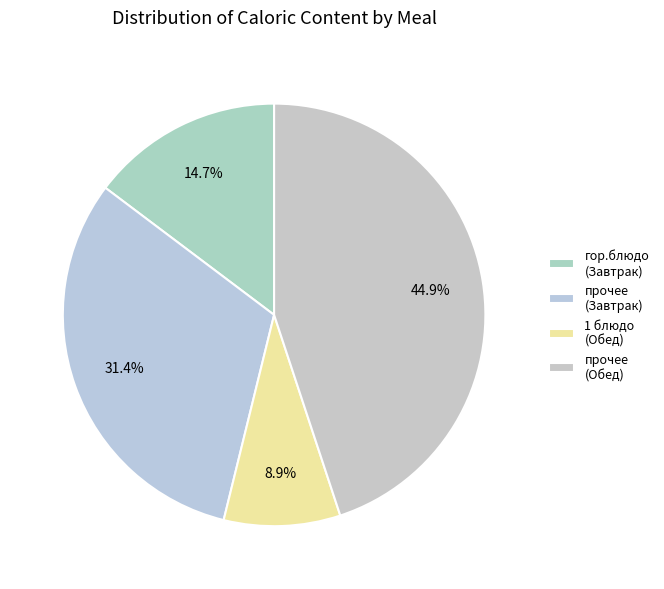

Which slice is the largest?

прочее (Обед)